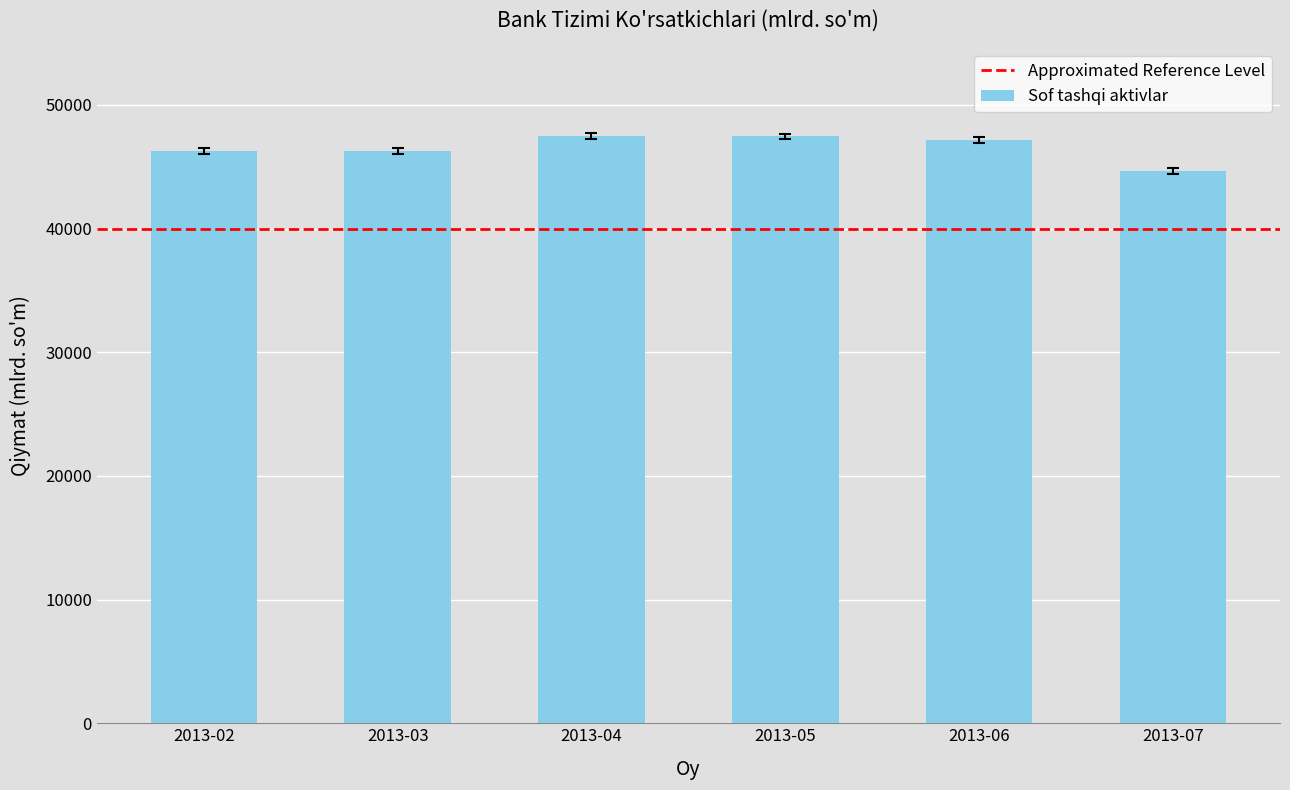

What is the difference between the values at 2013-07 and 2013-06?

2530.6